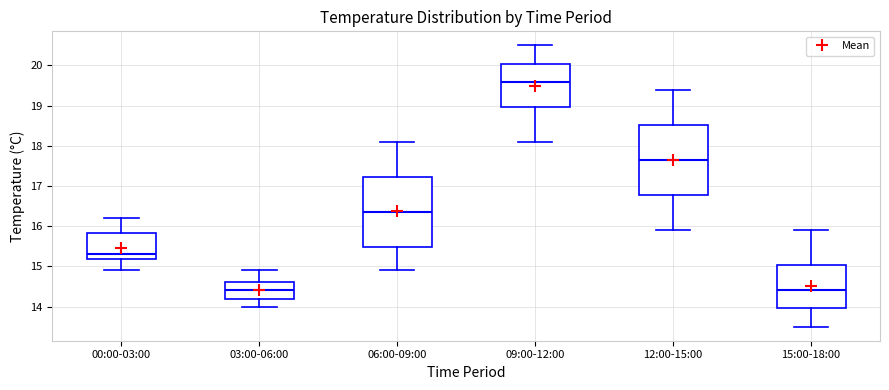

Reading left to right, read every box against the y-axis: the position of its median line, the range the box covers, and the ends of its whiskers. The values are not printed on the chart, so give them approximately, as read against the axis.

00:00-03:00: median 15.3, box 15.2 to 15.8, whiskers 14.9 to 16.2
03:00-06:00: median 14.4, box 14.2 to 14.6, whiskers 14.0 to 14.9
06:00-09:00: median 16.4, box 15.5 to 17.2, whiskers 14.9 to 18.1
09:00-12:00: median 19.6, box 19.0 to 20.0, whiskers 18.1 to 20.5
12:00-15:00: median 17.7, box 16.8 to 18.5, whiskers 15.9 to 19.4
15:00-18:00: median 14.4, box 14.0 to 15.0, whiskers 13.5 to 15.9